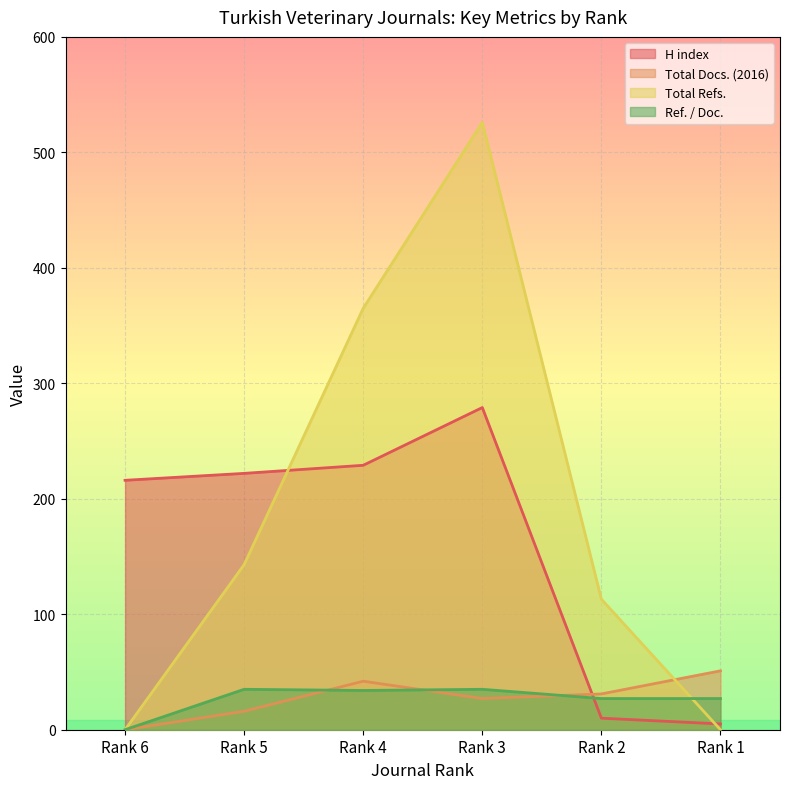

Where do H index and Total Refs. first cross each other?

Rank 5 and Rank 4